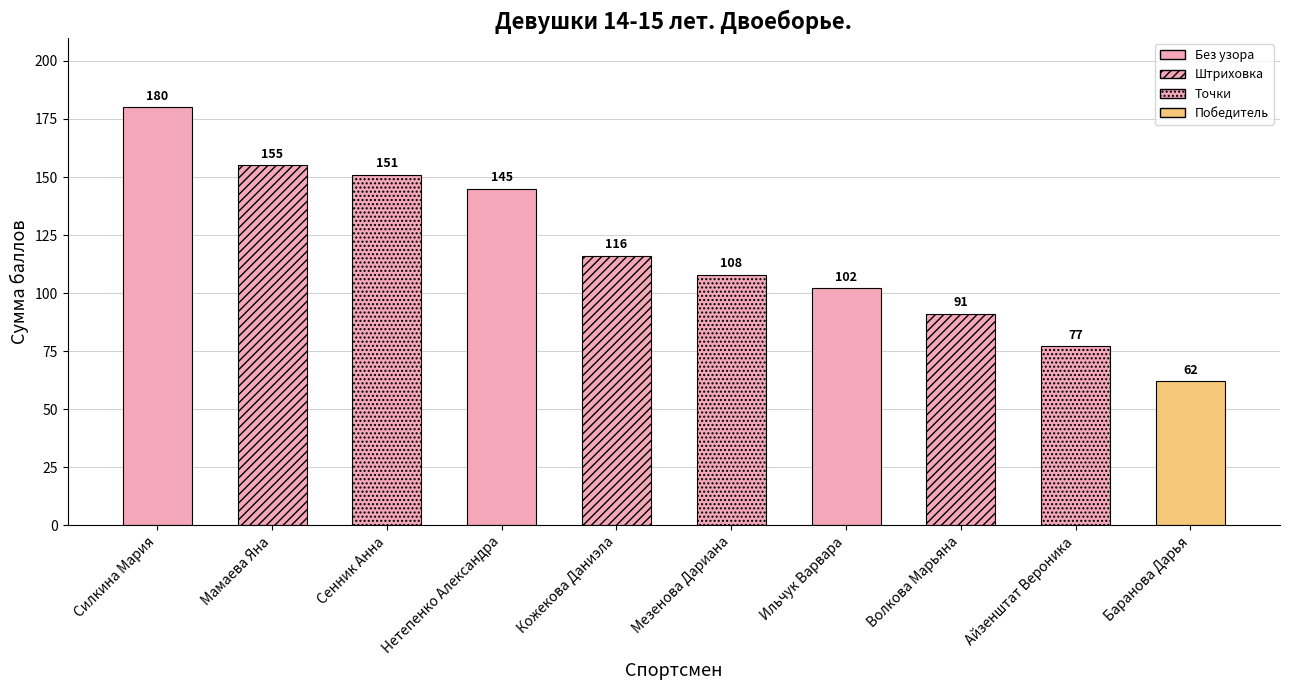

The chart shows a value of 91 at Волкова Марьяна. True or false?

True